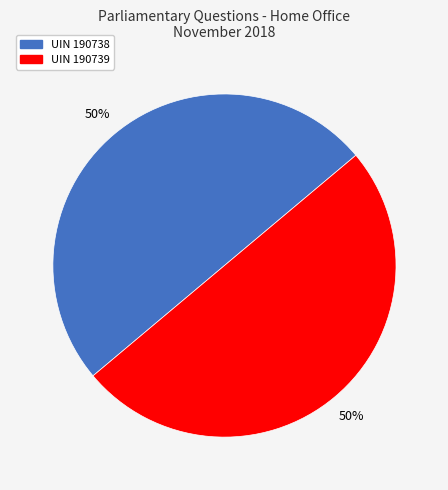

To the nearest percent, what is the average slice percentage?

50%